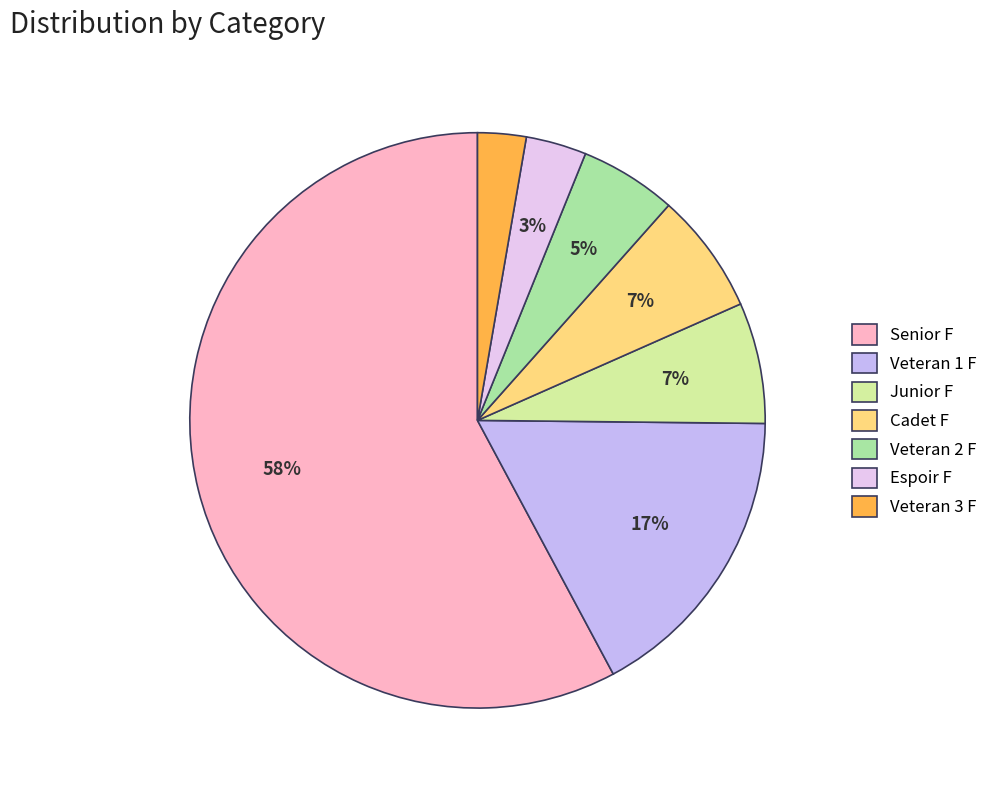

Approximately how many times larger is the value at Espoir F compared to Veteran 1 F?

0.2